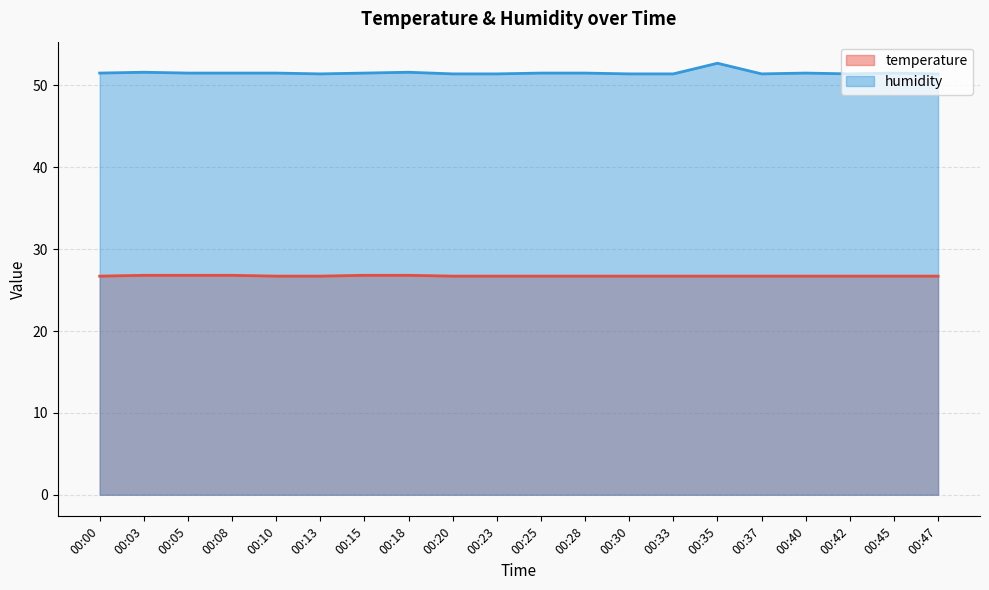

What is the value of the humidity point at the 2nd from the left?

51.6